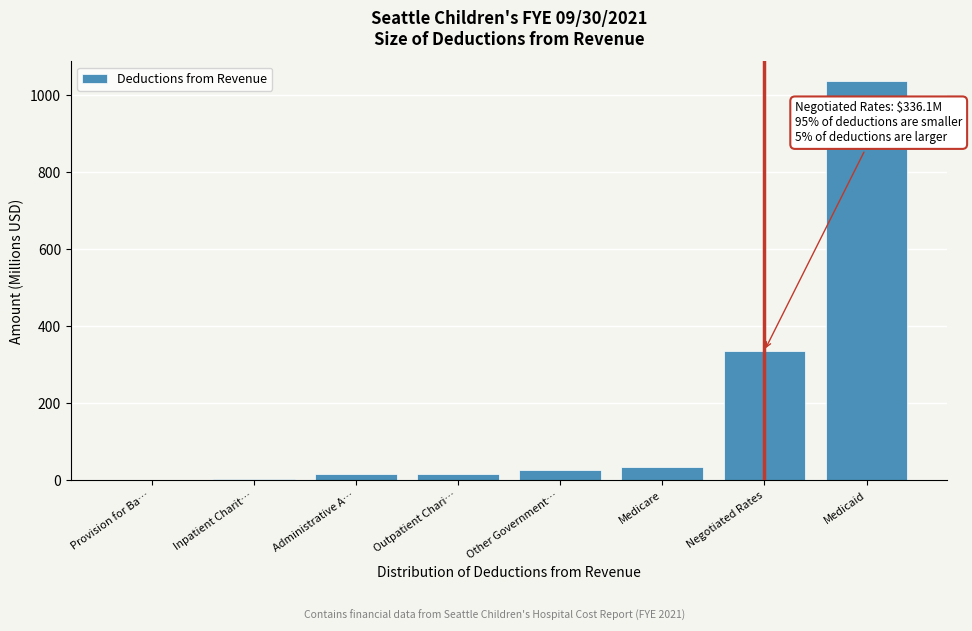

At which category does the chart reach its peak across all series?

Medicaid